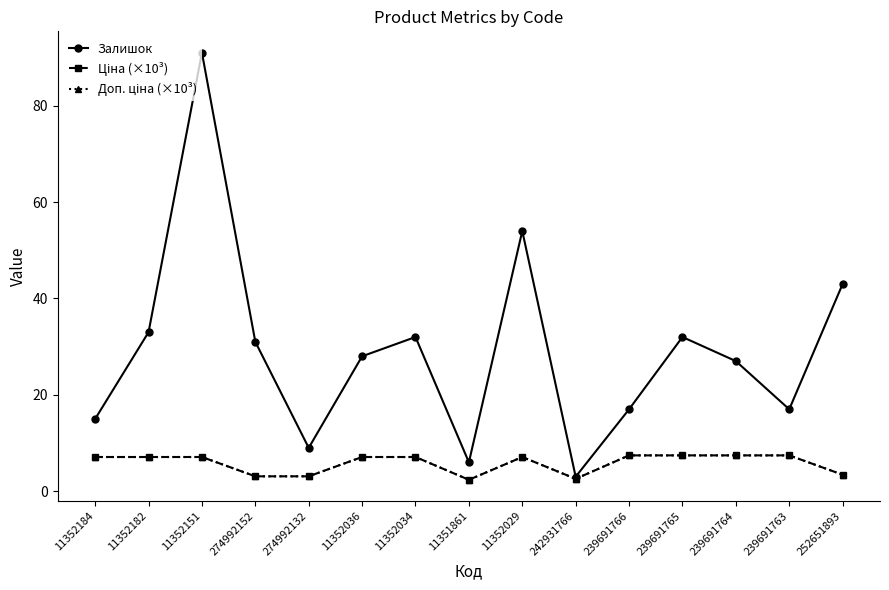

Count the number of categories in the chart.

15